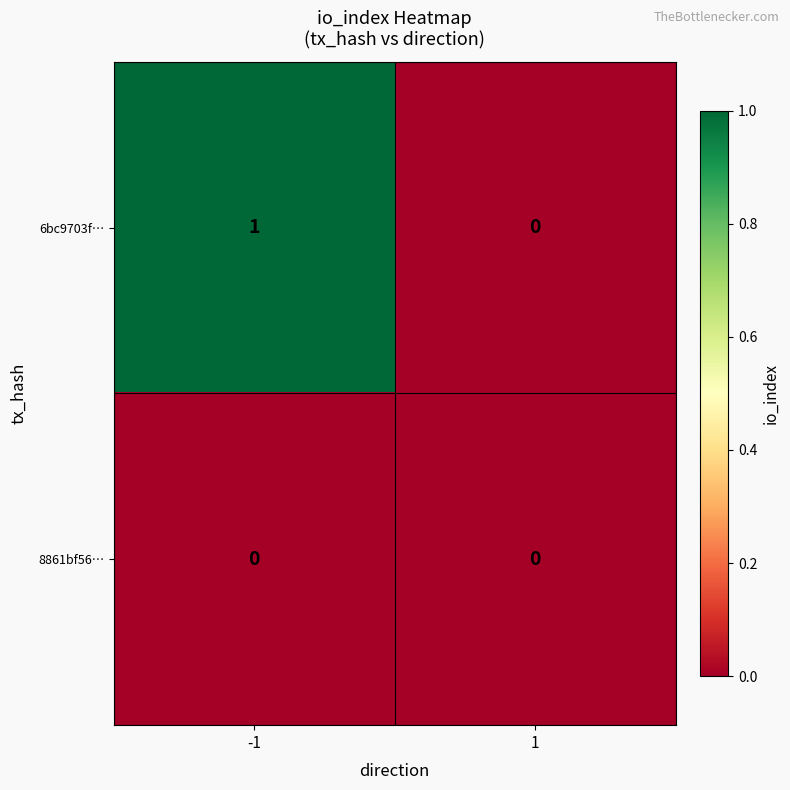

Which category has the highest value across all series?

-1